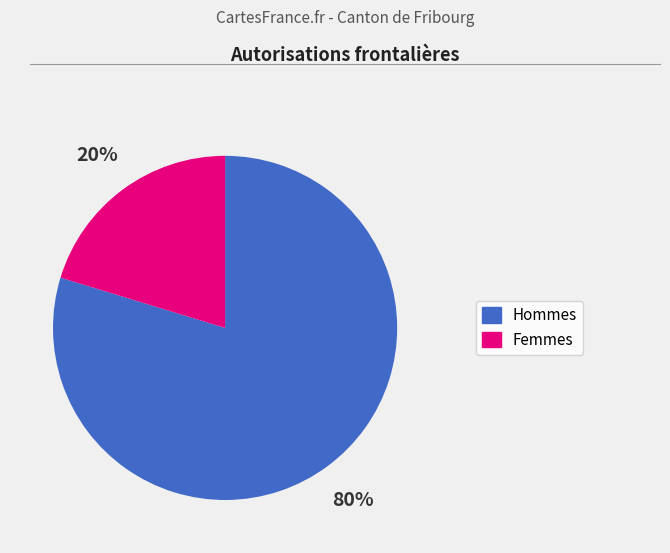

True or false: Hommes accounts for 93% of the total.

False